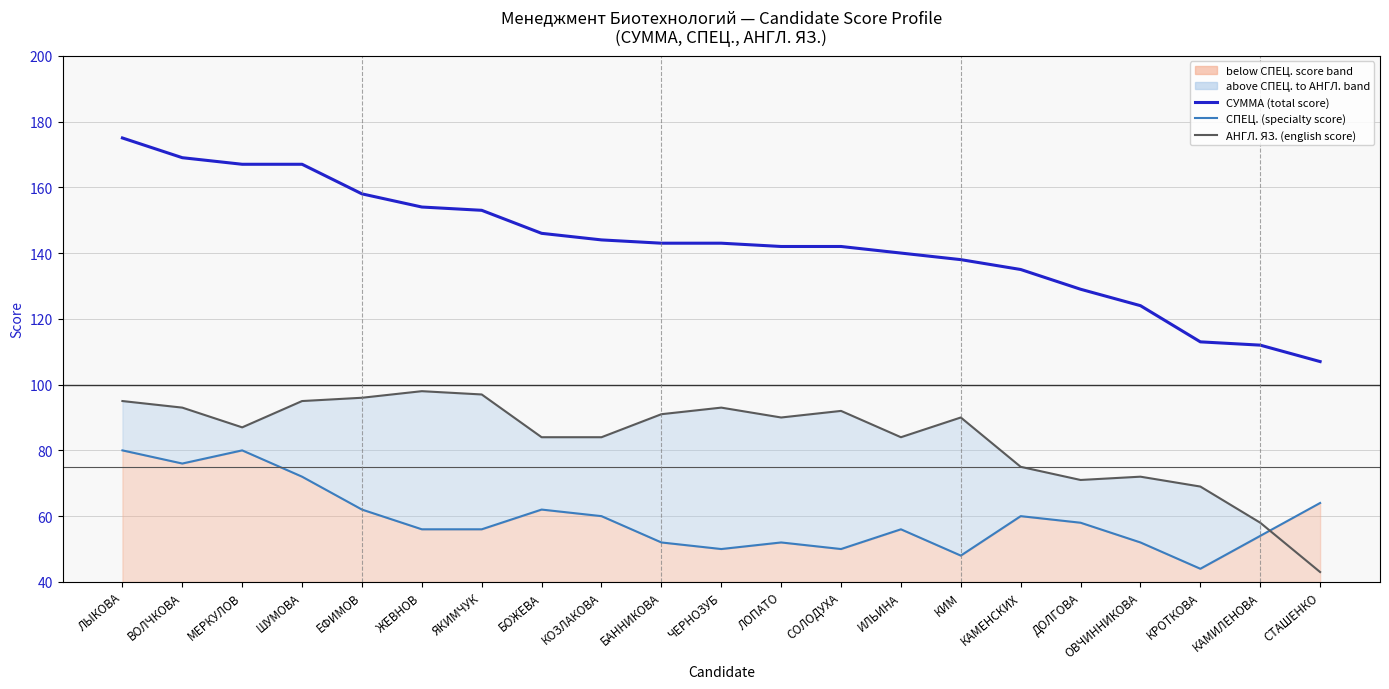

What is the label of the 2nd point from the right?

КАМИЛЕНОВА